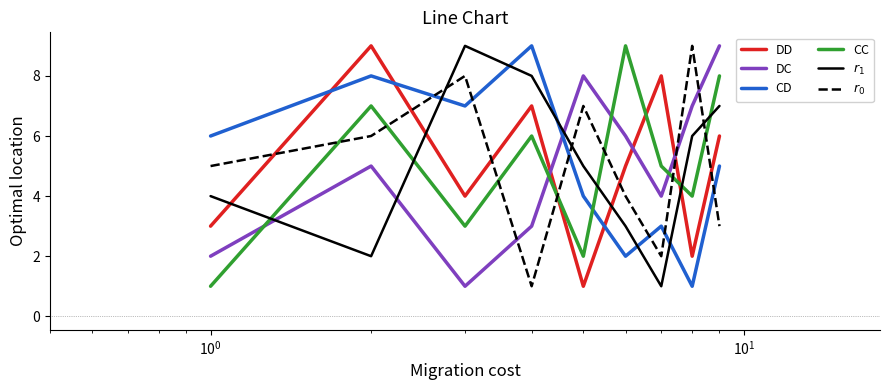

How many intersections are there between DD and DC?

3